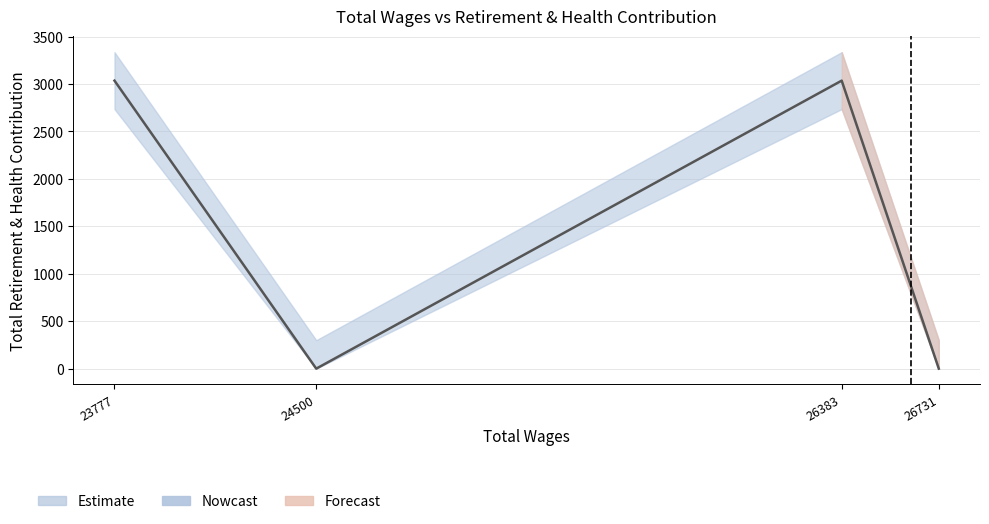

At which category does the data reach its first local valley?

24500